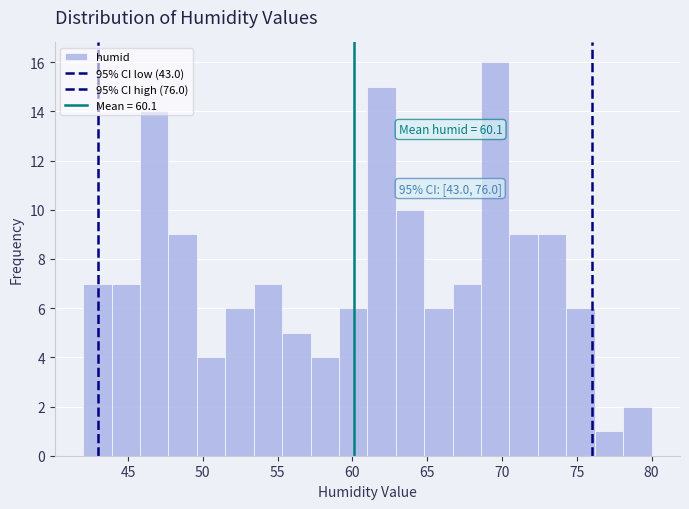

Read against the x-axis, roughly where is the centre of the tallest bar?

69.5